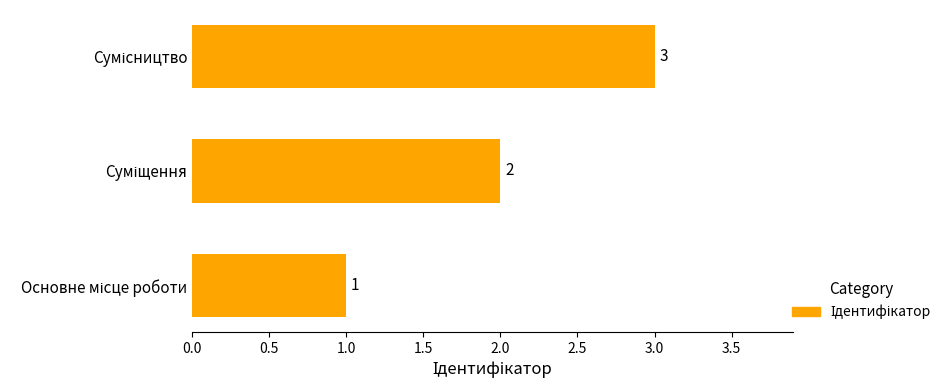

What is the sum of all values?

6